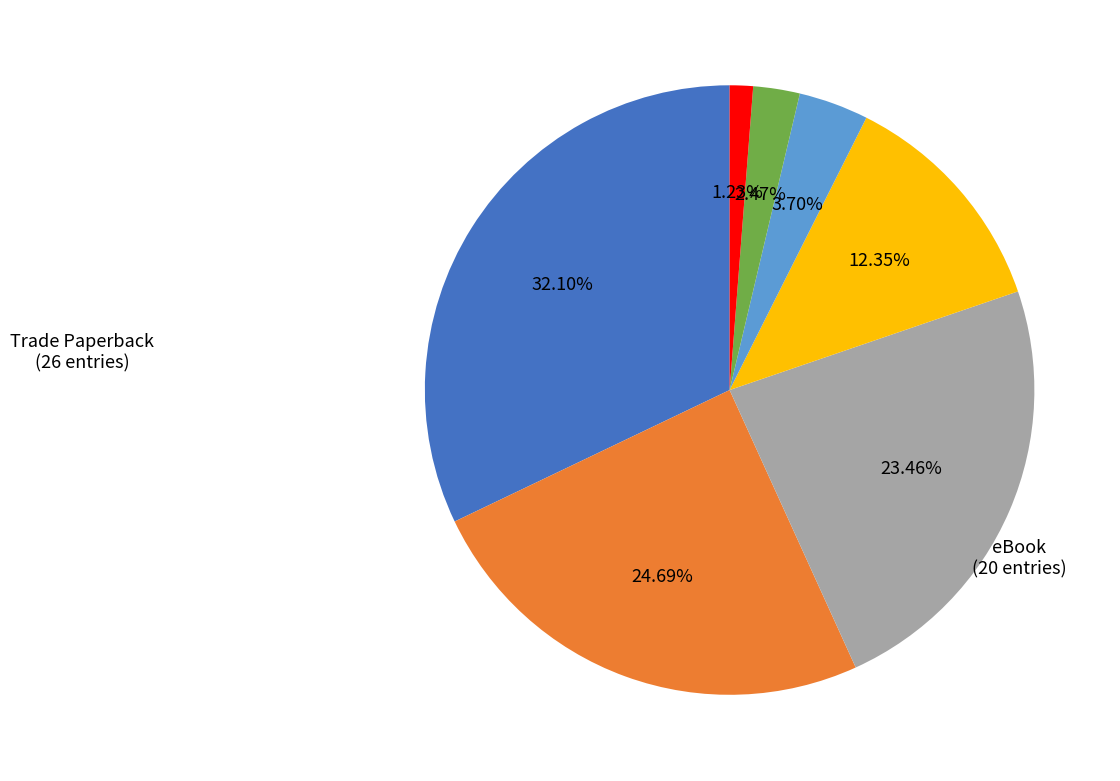

Is there any slice that represents more than half of the pie?

No